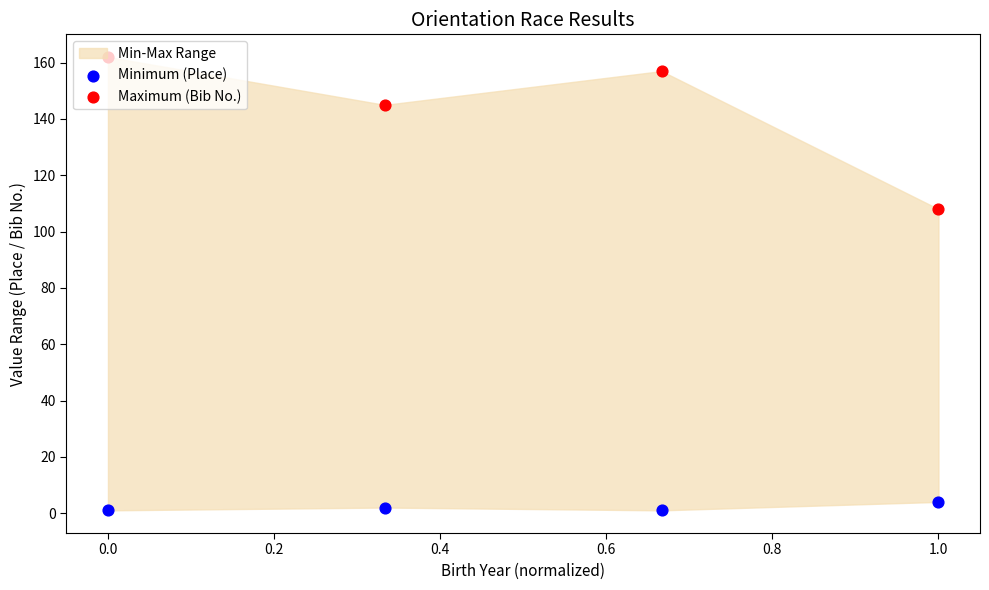

Which series has the largest total across all categories?

Maximum (Bib No.)